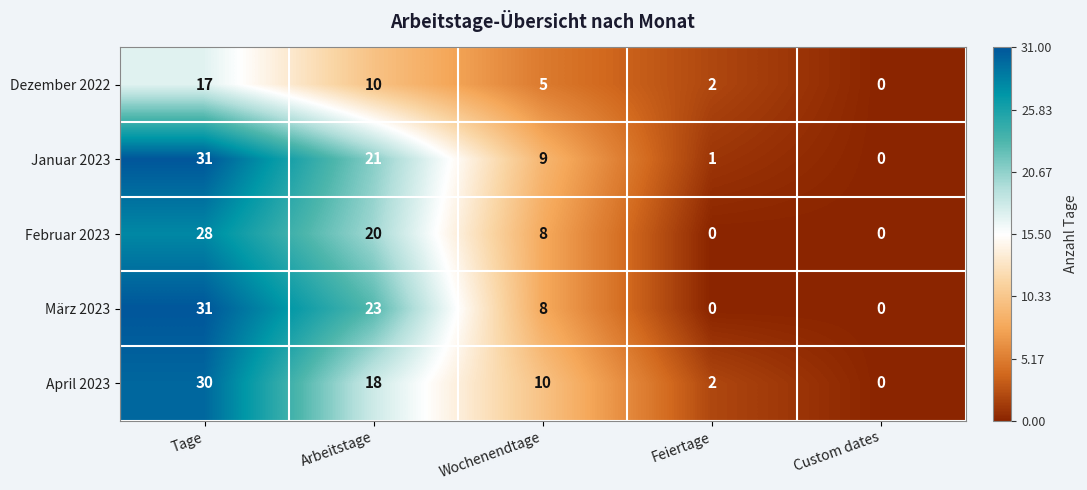

The Januar 2023 series shows 2 at Feiertage. True or false?

False